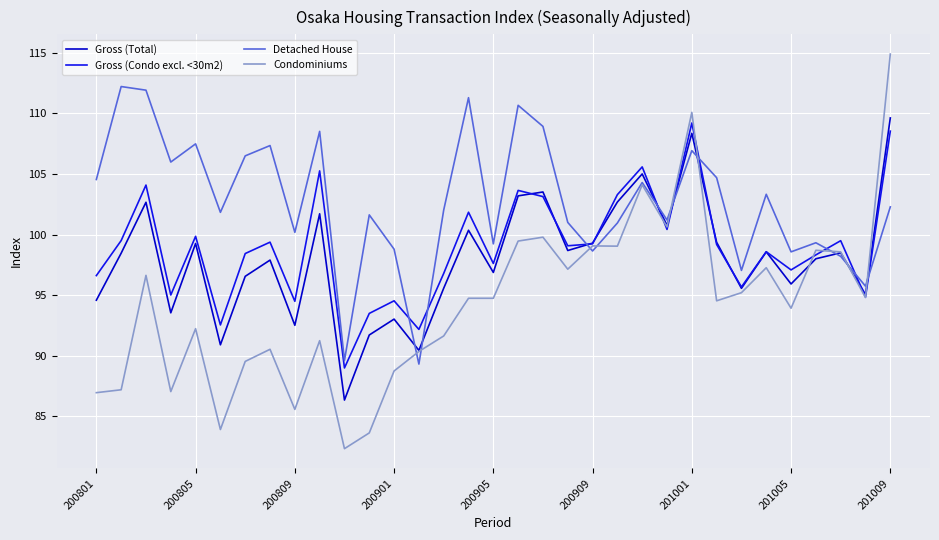

What are all the series names shown in the legend?

Gross (Total), Gross (Condo excl. <30m2), Detached House, Condominiums